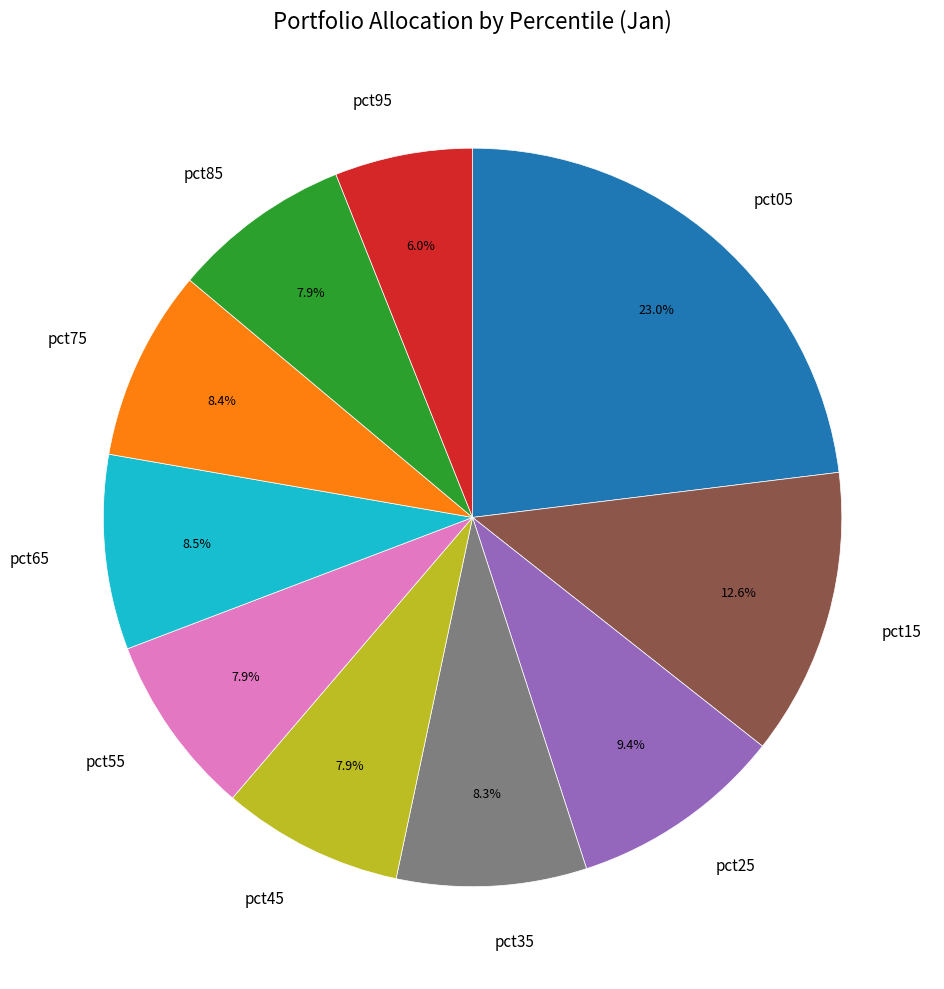

Is it true that pct25 is 9% of the pie?

True